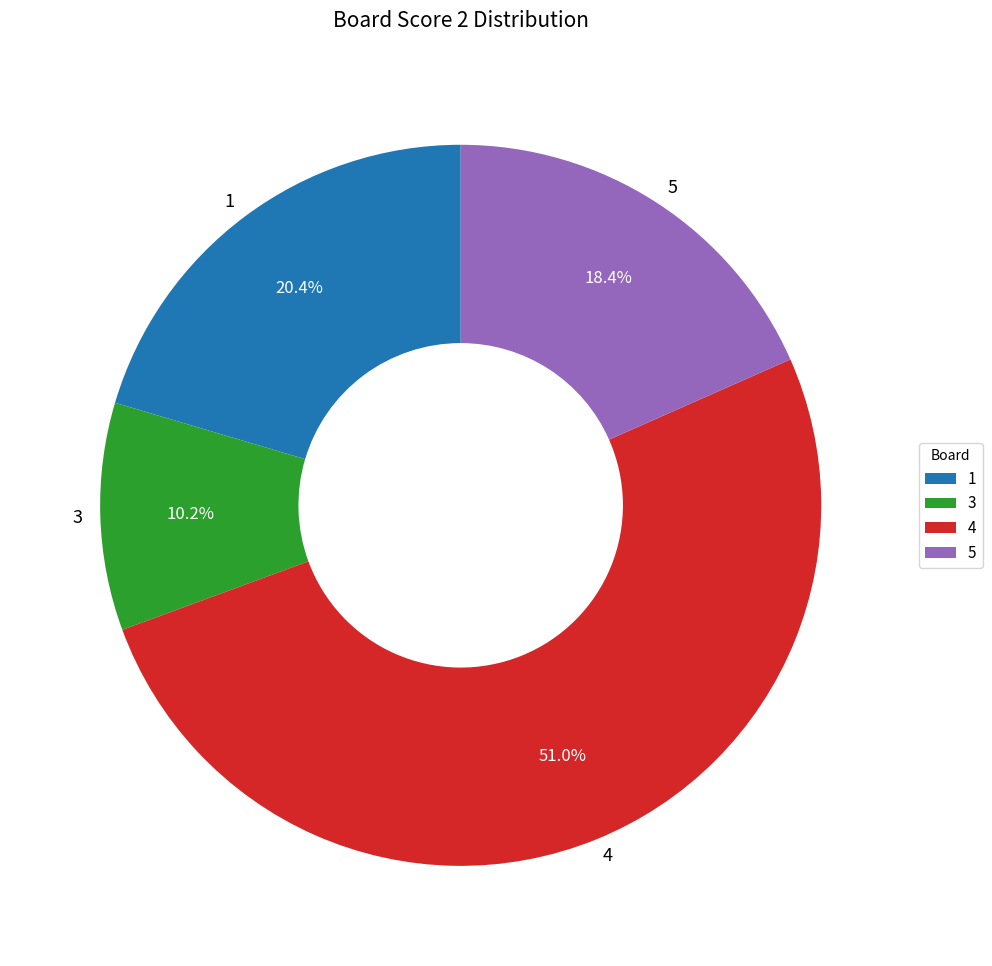

What percentage is the 4 slice, to the nearest percent?

51%